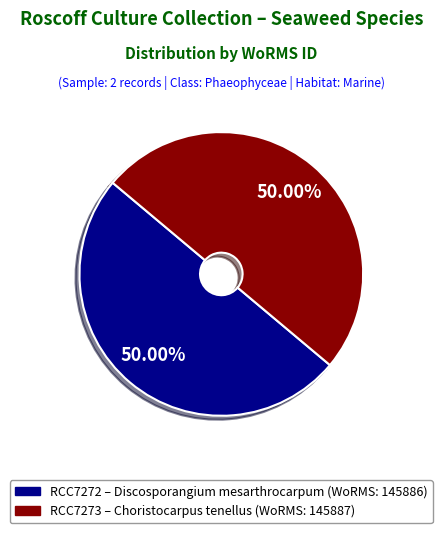

How many segments does this pie chart have?

2